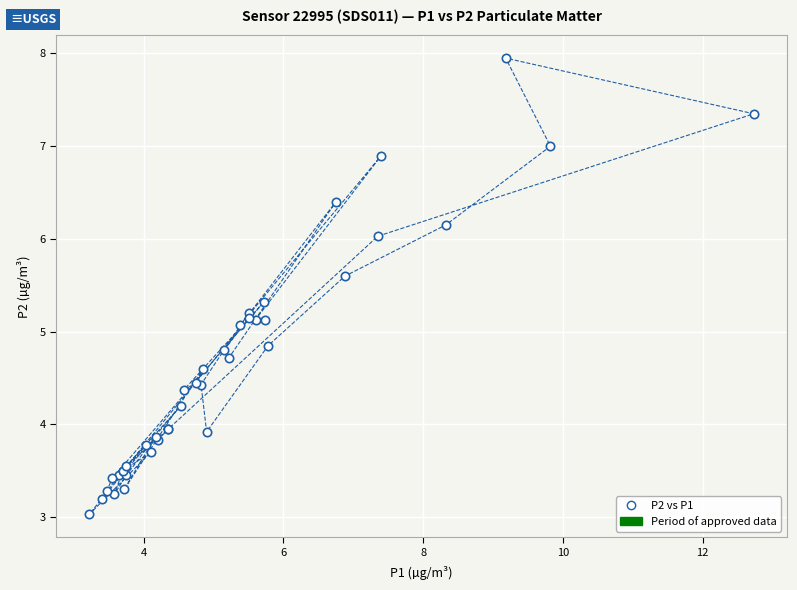

What Y value in the scatter plot is closest to 5?

5.1